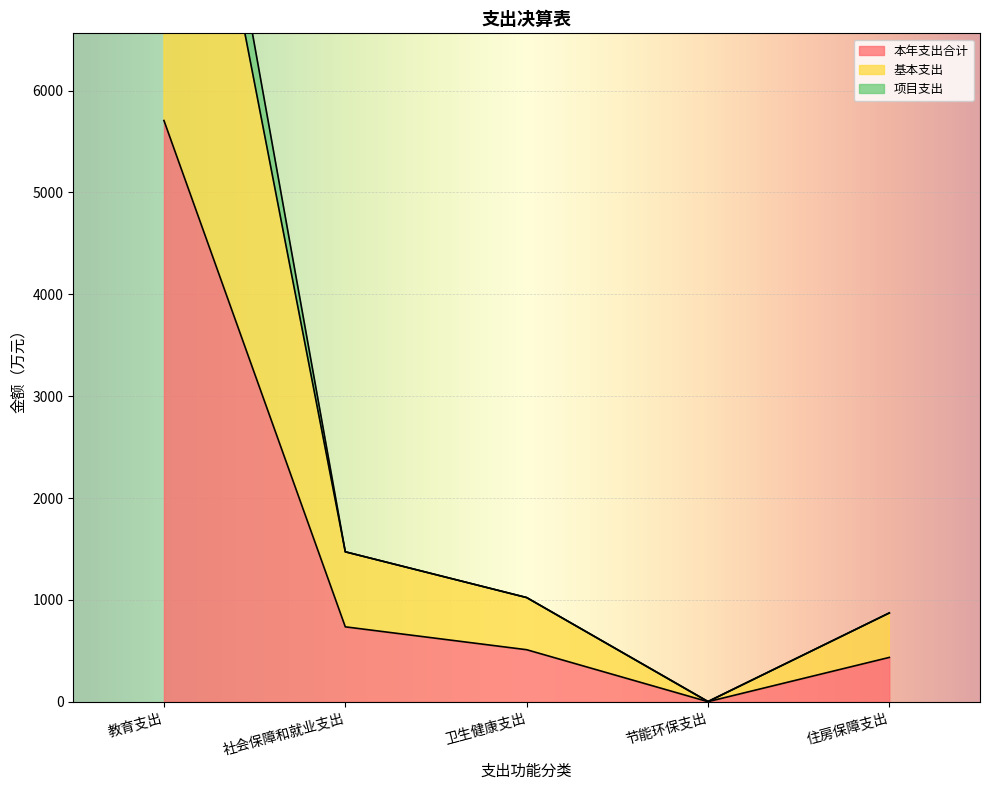

At which label does 本年支出合计 reach its minimum?

节能环保支出